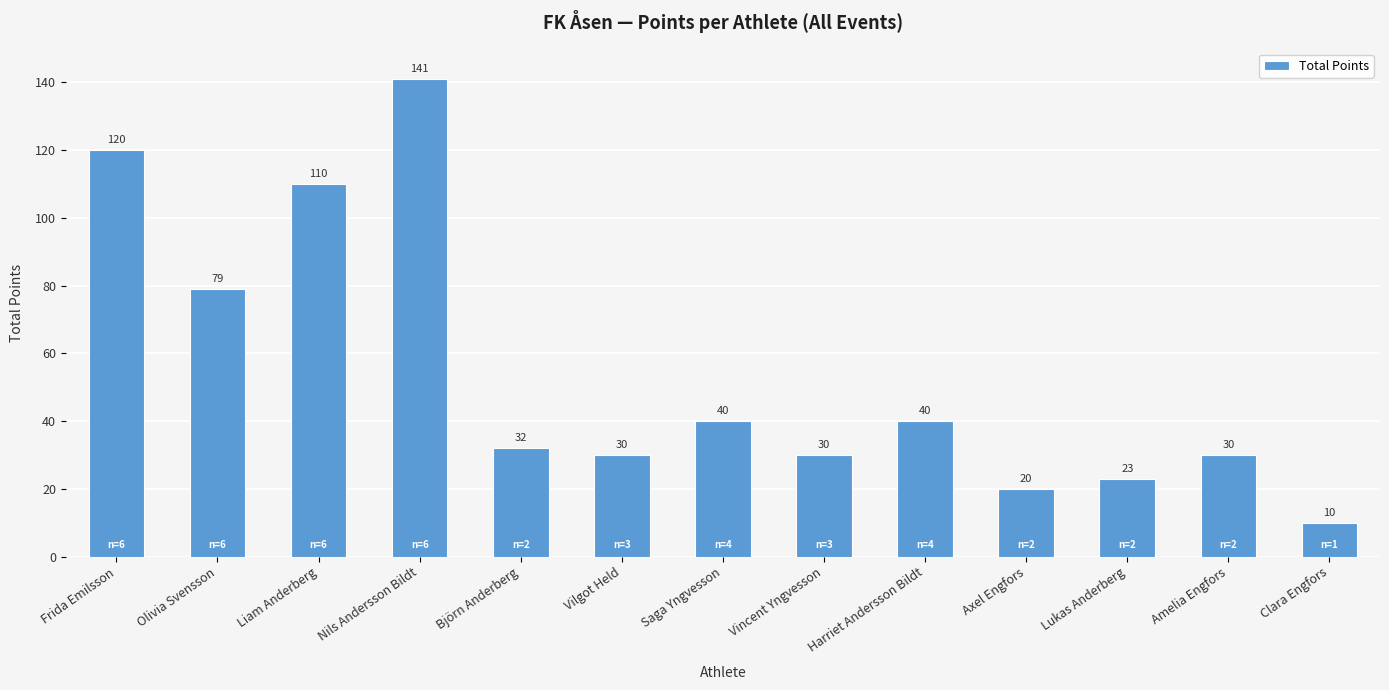

At which category does the chart reach its peak across all series?

Nils Andersson Bildt